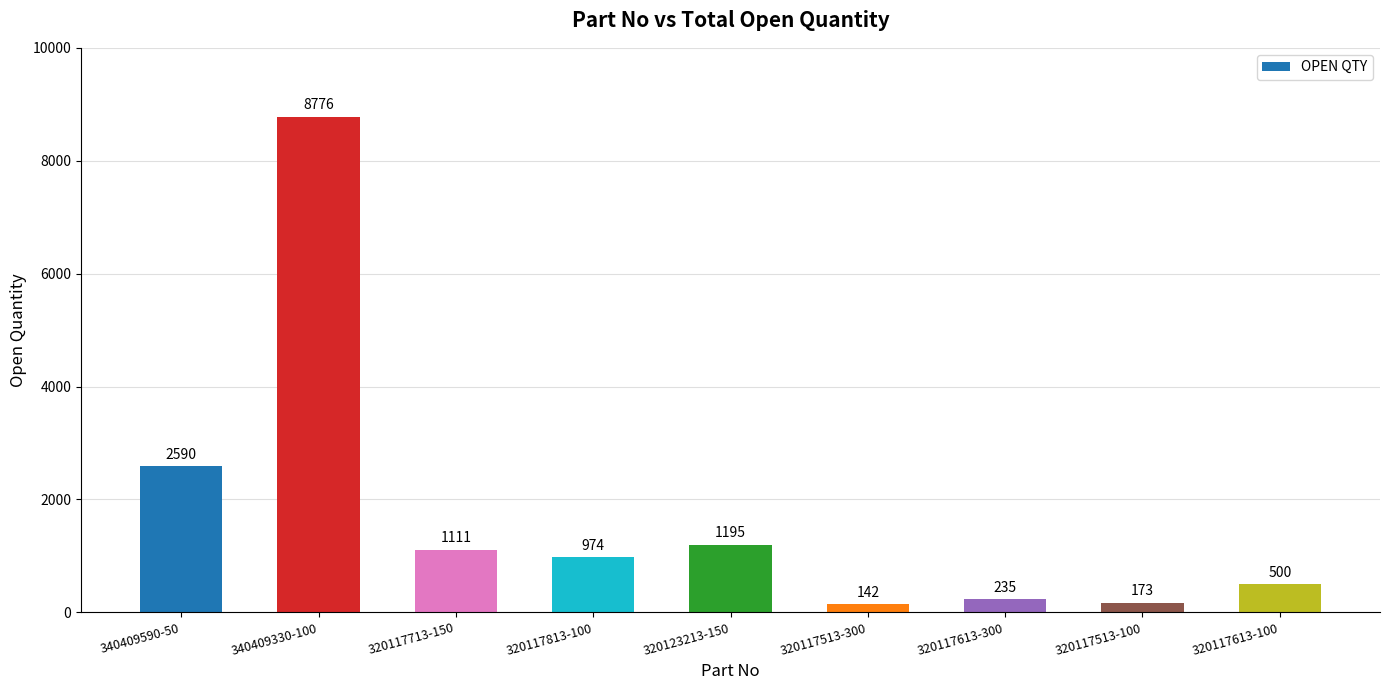

Are the bars grouped side by side (vs. stacked)?

No